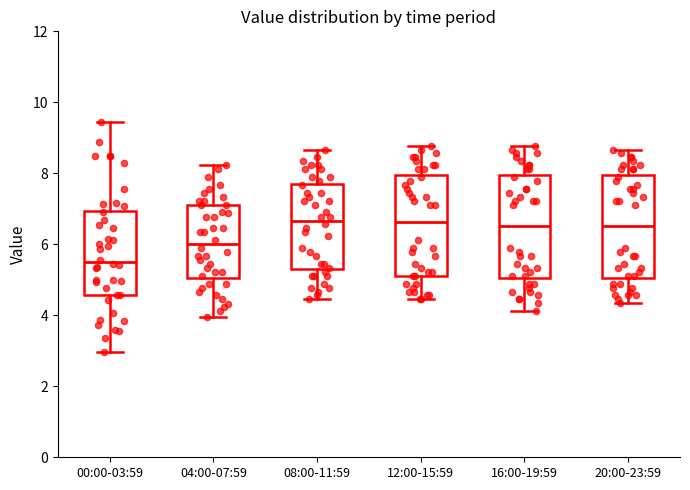

Reading left to right, read every box against the y-axis: the position of its median line, the range the box covers, and the ends of its whiskers. The values are not printed on the chart, so give them approximately, as read against the axis.

00:00-03:59: median 5.6, box 4.6 to 7.0, whiskers 3.0 to 9.4
04:00-07:59: median 6.0, box 5.0 to 7.2, whiskers 4.0 to 8.2
08:00-11:59: median 6.6, box 5.4 to 7.6, whiskers 4.4 to 8.6
12:00-15:59: median 6.6, box 5.2 to 8.0, whiskers 4.4 to 8.8
16:00-19:59: median 6.6, box 5.0 to 8.0, whiskers 4.2 to 8.8
20:00-23:59: median 6.6, box 5.0 to 8.0, whiskers 4.4 to 8.6